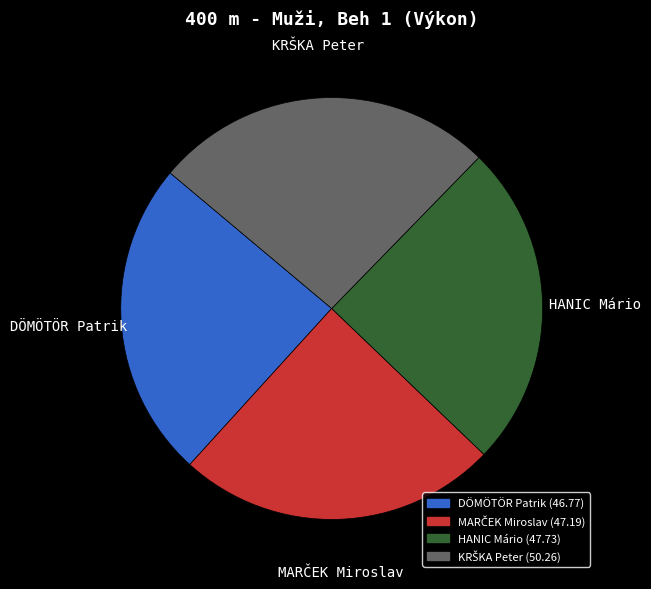

Is there any slice that represents more than half of the pie?

No